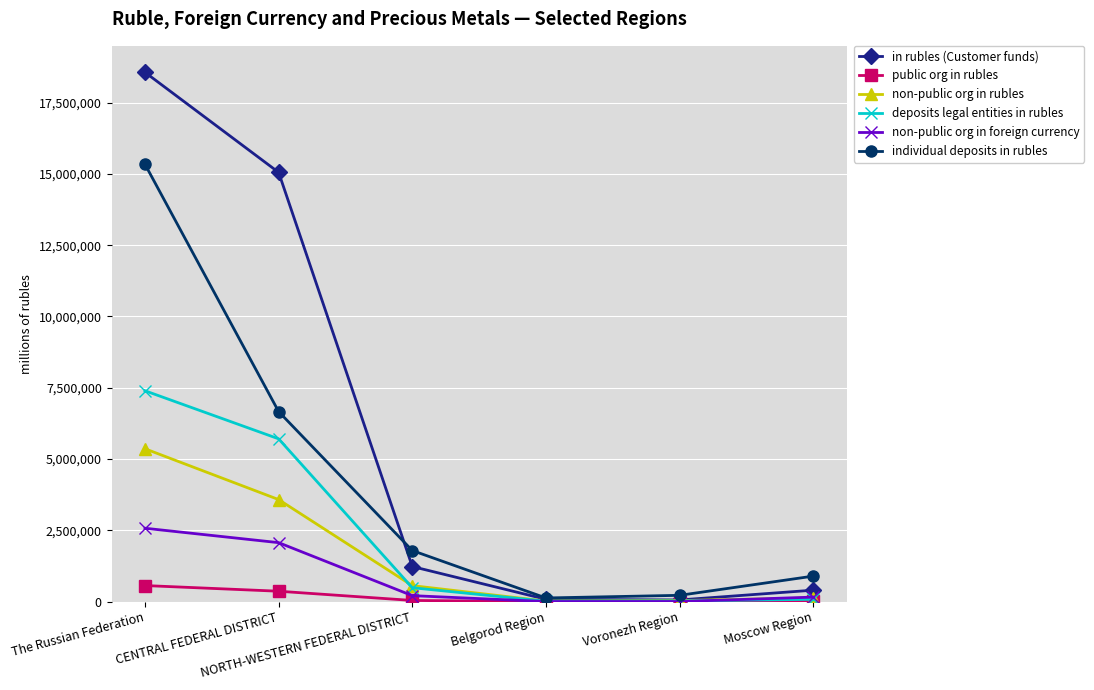

In non-public org in rubles, how many points are lower than both neighbors (excluding endpoints)?

1